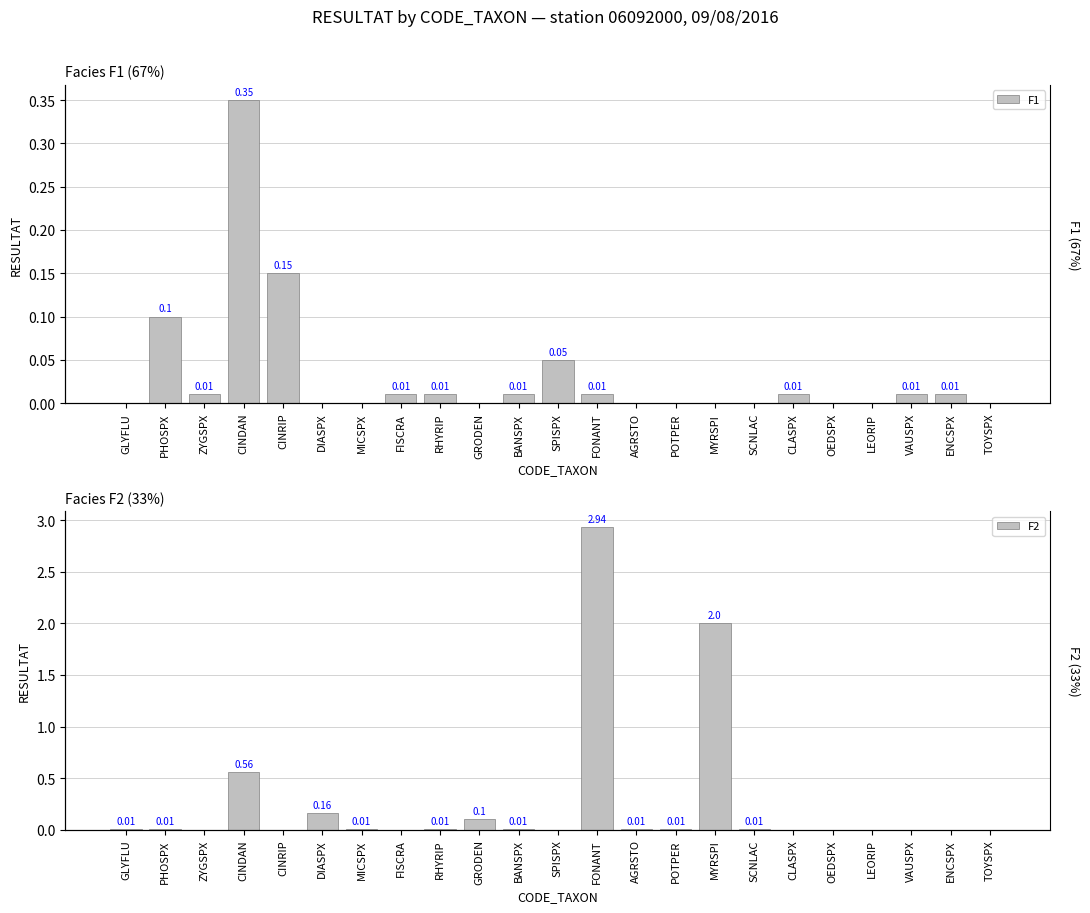

What are all the series names shown in the legend?

F1, F2